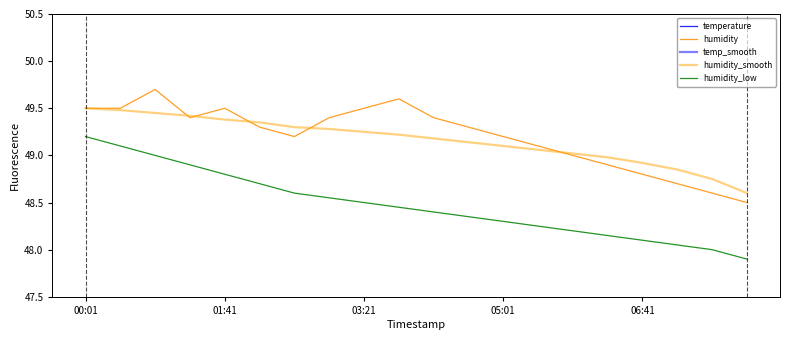

How many interior local valleys does the humidity series have?

2